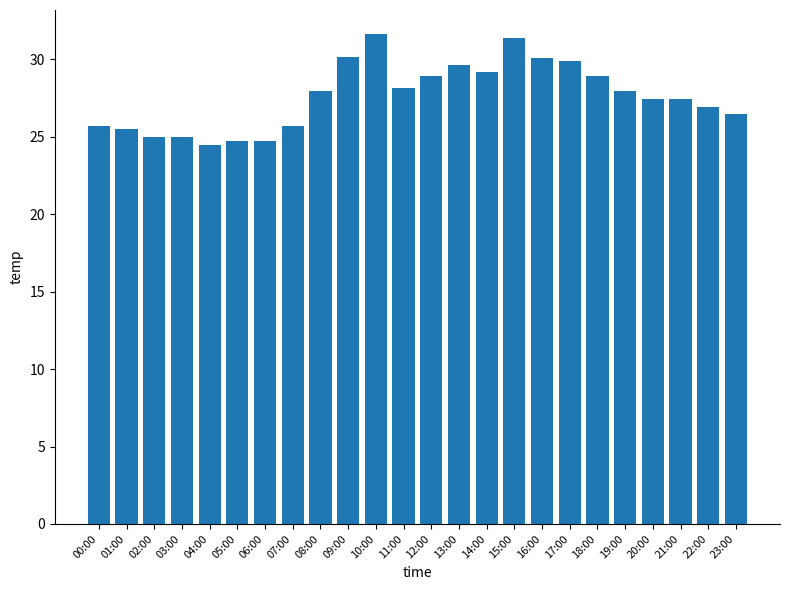

What is the label of the 5th bar from the left?

04:00